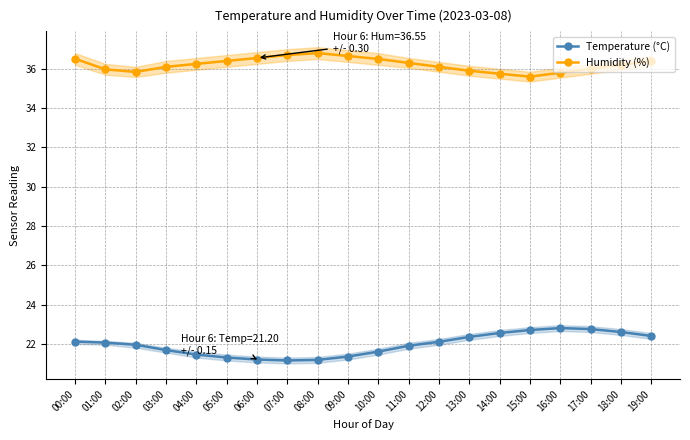

What is the value of the Humidity (%) point at the 7th from the left?

36.5